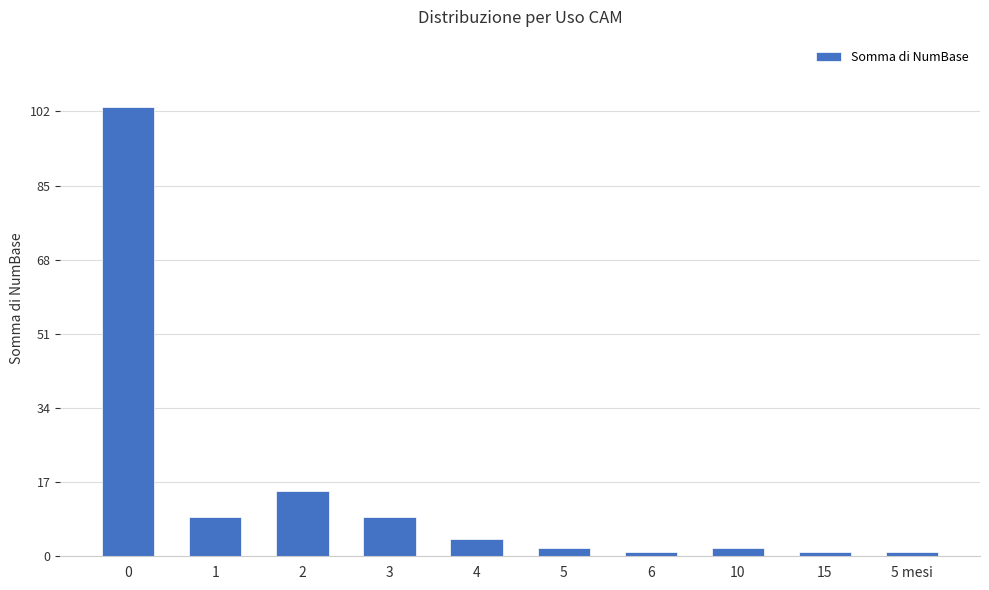

Reading left to right, what are all the values shown in this chart?

0=103	1=9	2=15	3=9	4=4	5=2	6=1	10=2	15=1	5 mesi=1